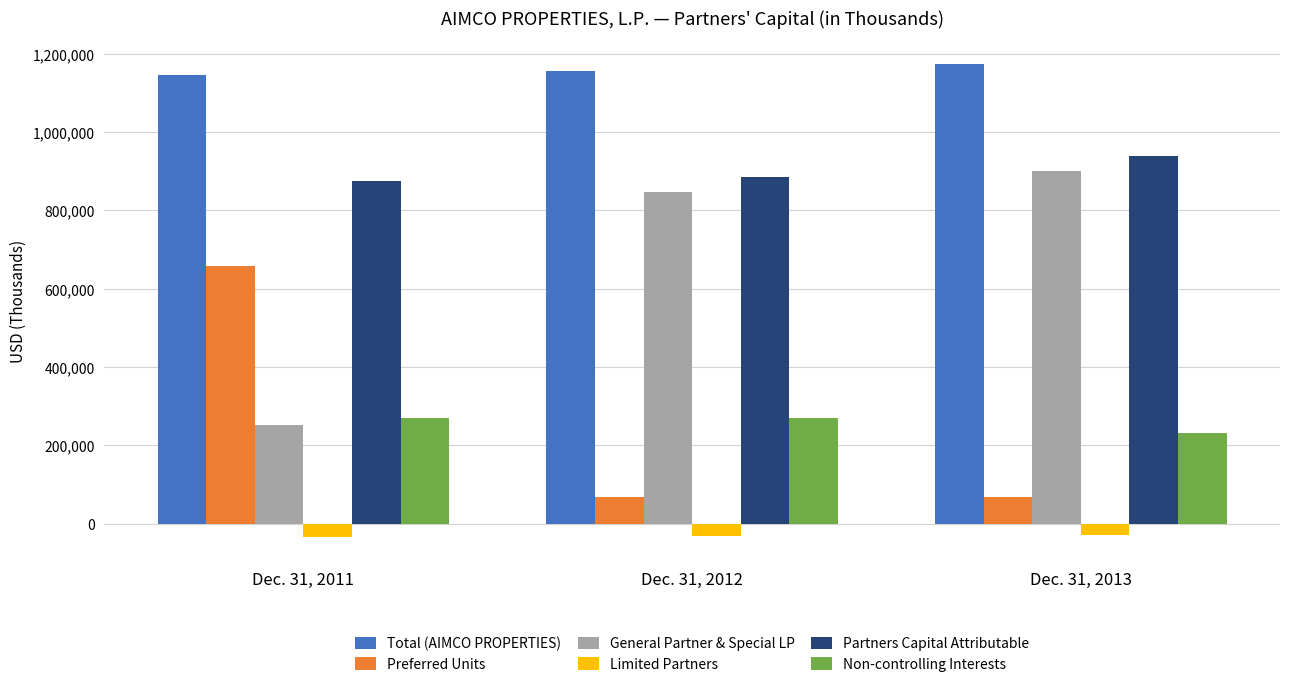

At Dec. 31, 2011, list the series in order from smallest to largest.

Limited Partners, General Partner & Special LP, Non-controlling Interests, Preferred Units, Partners Capital Attributable, Total (AIMCO PROPERTIES)